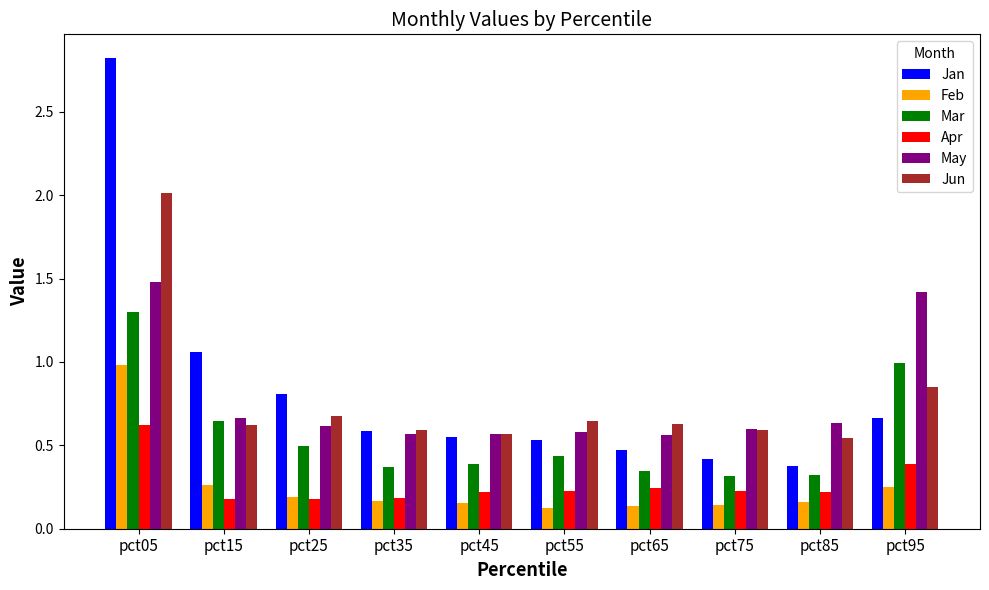

How many distinct data groups are displayed?

6